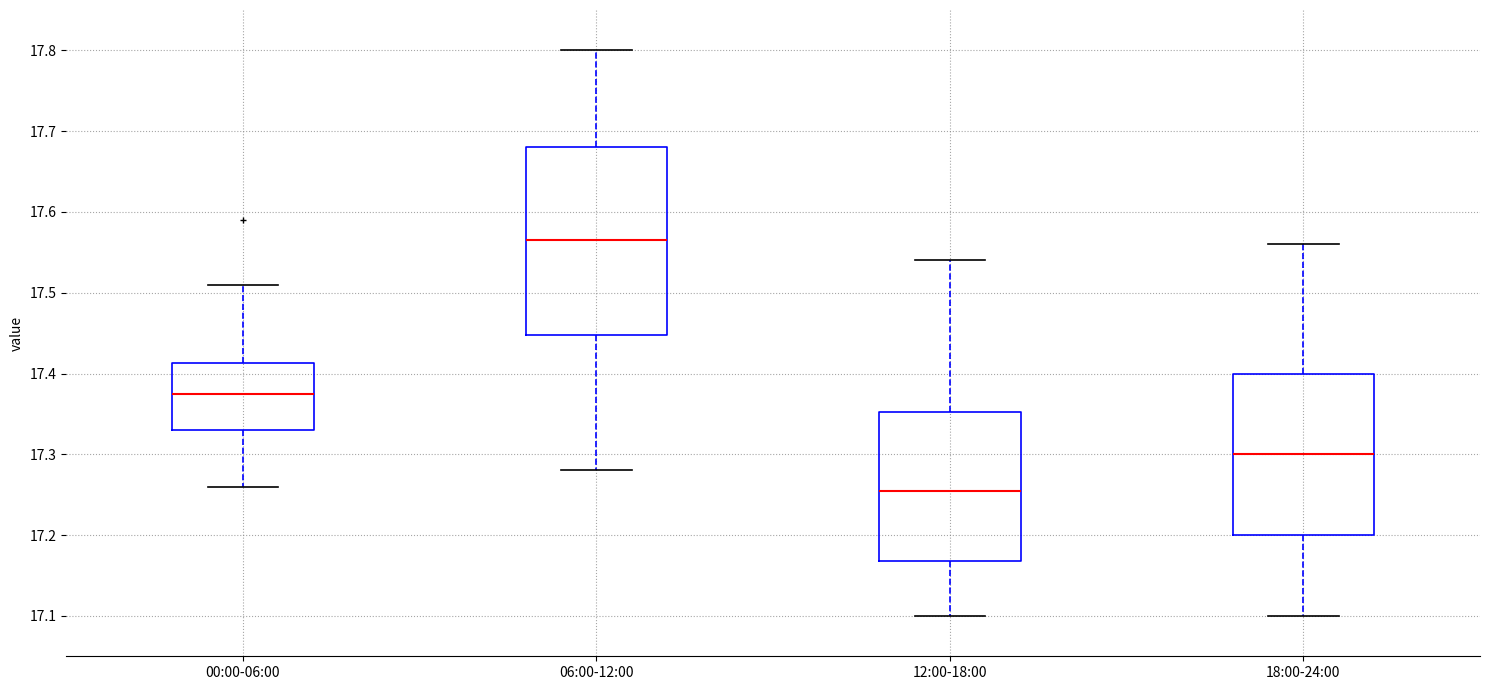

Where is the upper edge of the box for 06:00-12:00 on the y-axis? The values are not printed on the chart, so give them approximately, as read against the axis.

17.68